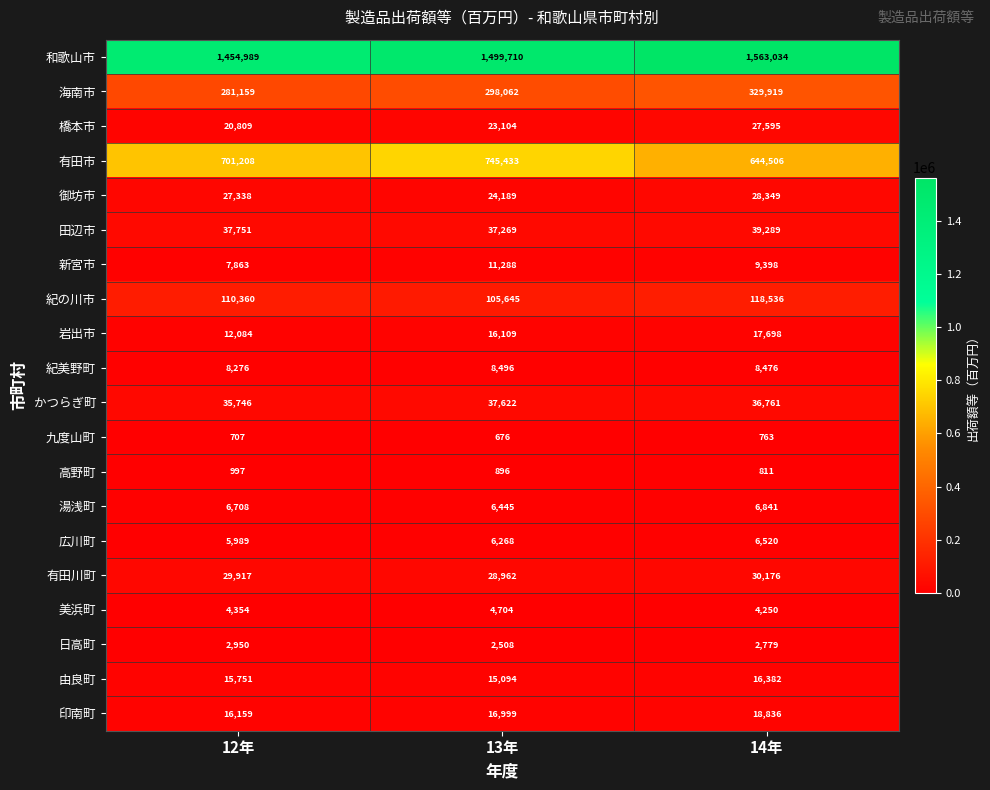

Which series has the largest total across all categories?

和歌山市